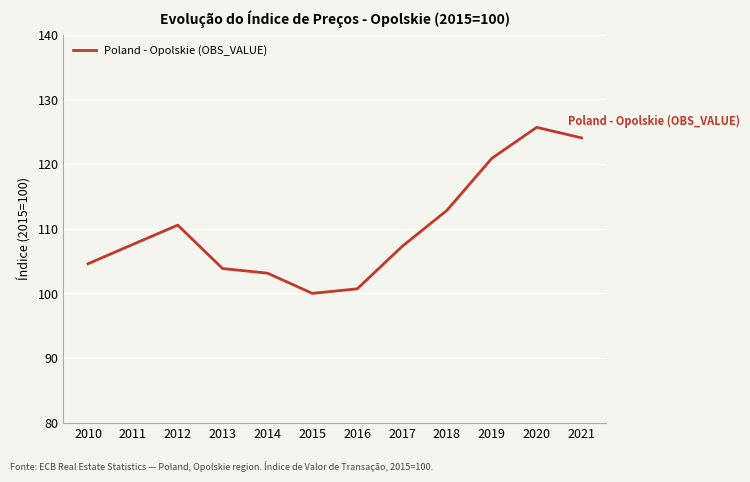

Which category has the highest value across all series?

2020